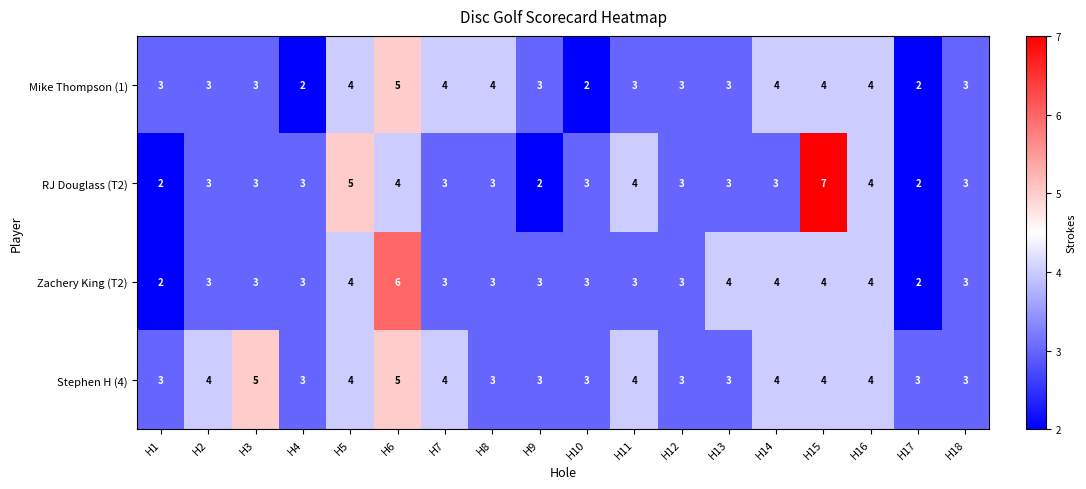

At which category is the sum across all series the highest?

H6